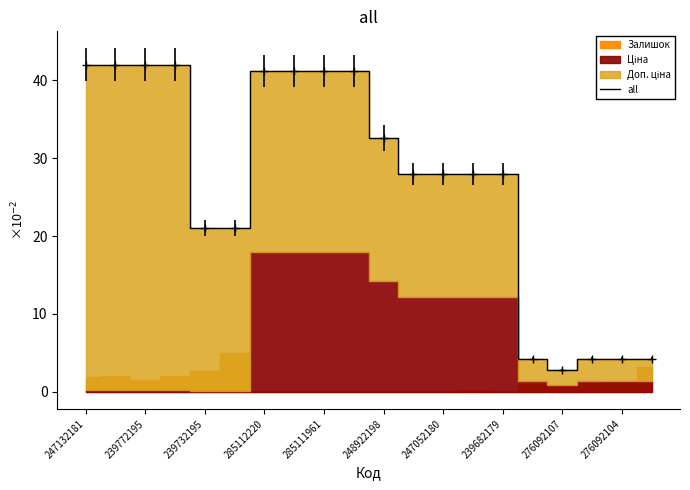

Where does the all series first go above 27?

247132181